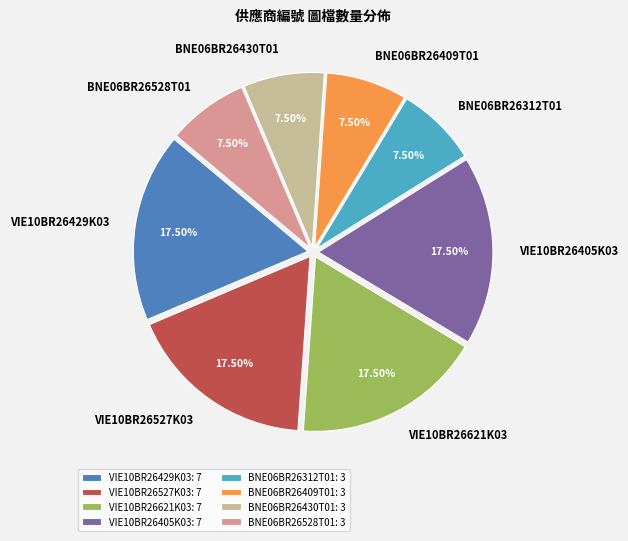

Is VIE10BR26527K03 the majority of the pie?

No